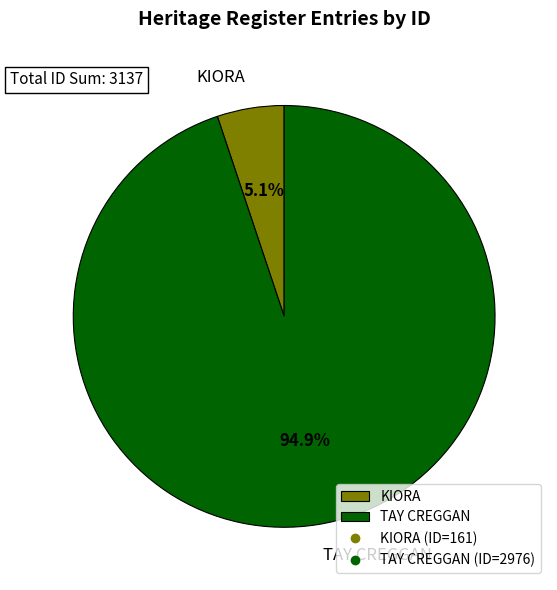

To the nearest percent, what percentage of the pie is KIORA?

5%